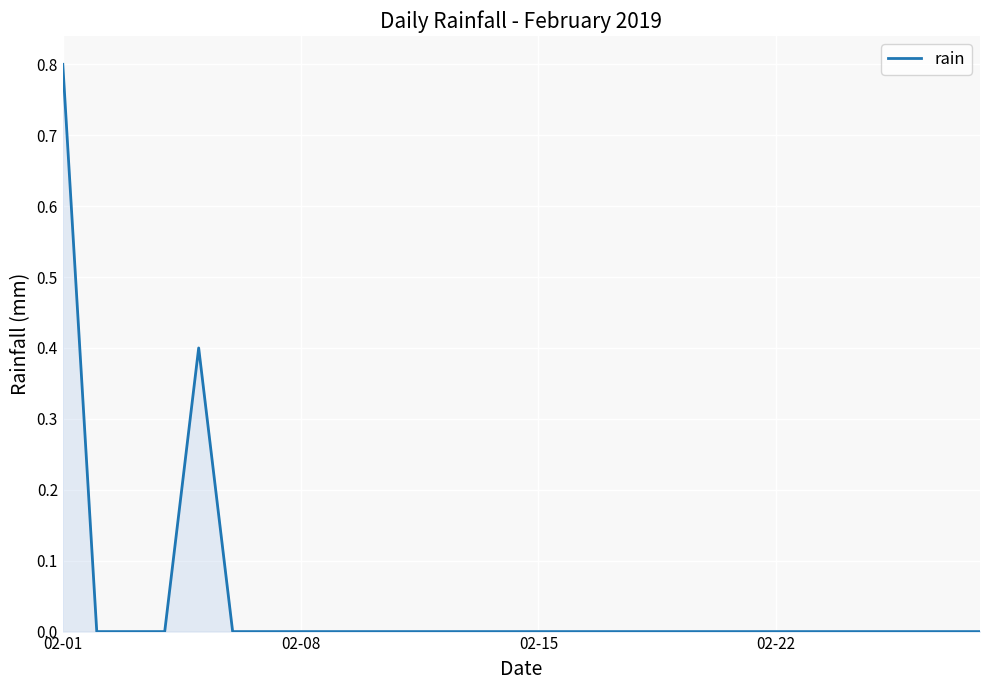

What is the difference between the maximum and minimum values?

0.8